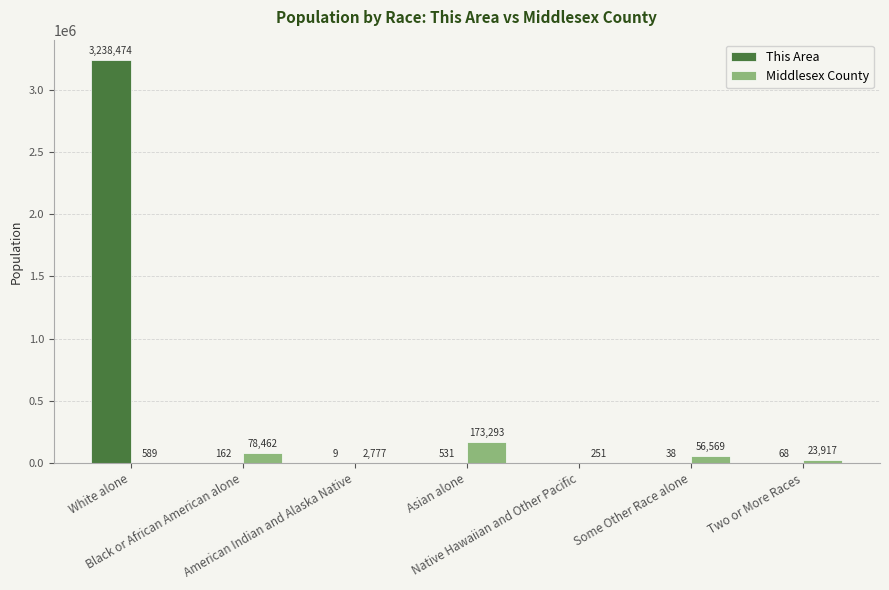

Is it true that Middlesex County equals 2777 at American Indian and Alaska Native?

True